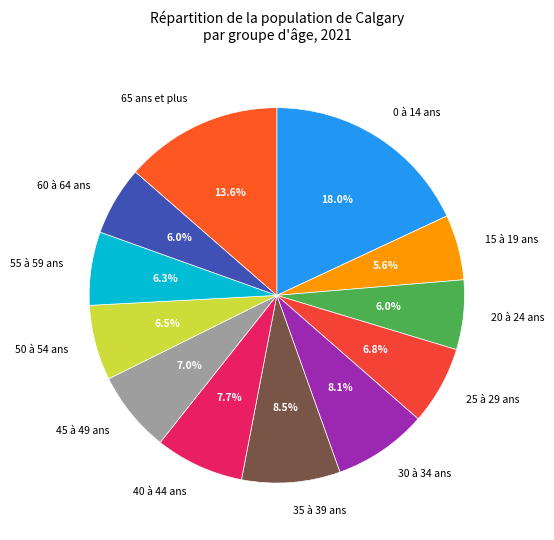

Does any single category account for the majority?

No